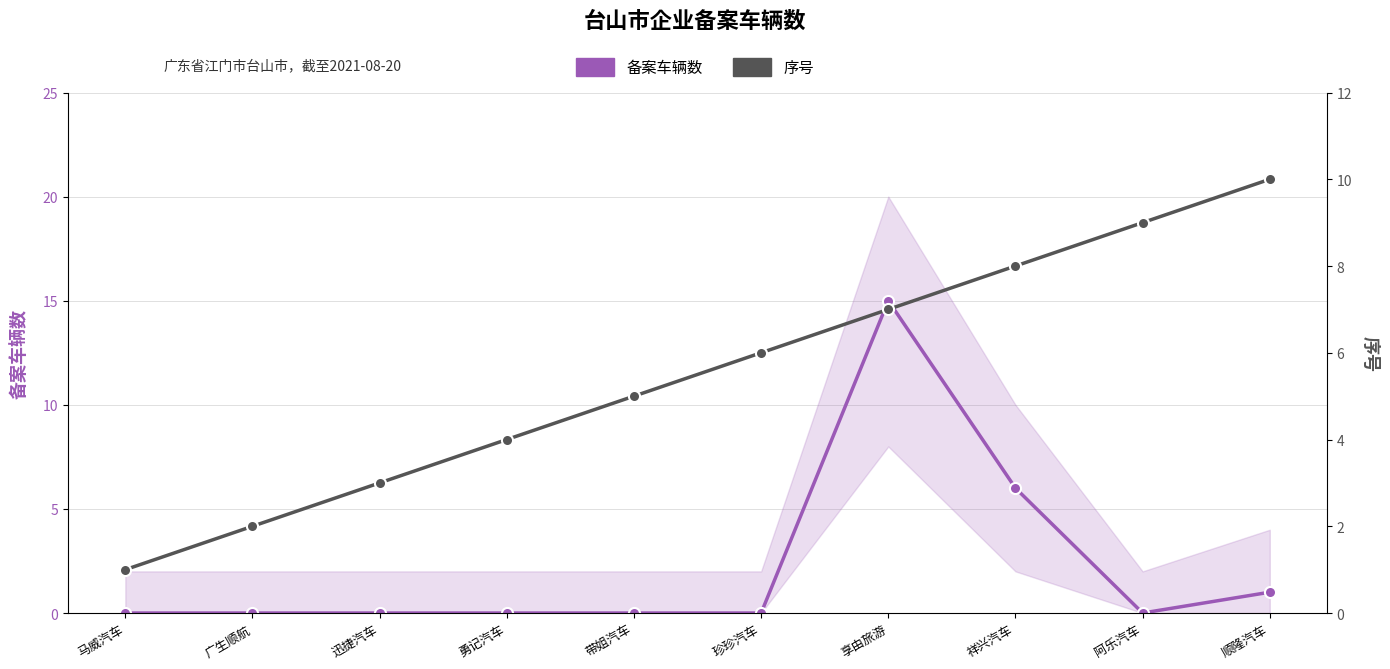

Where does the 序号 series first go above 6?

享由旅游